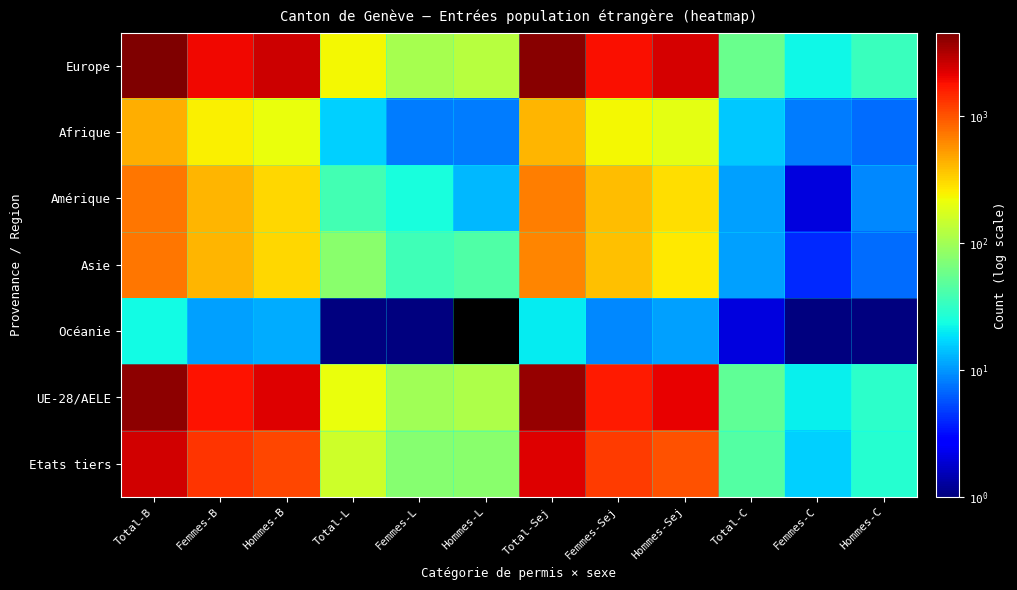

At which category is the sum across all series the highest?

Total-B